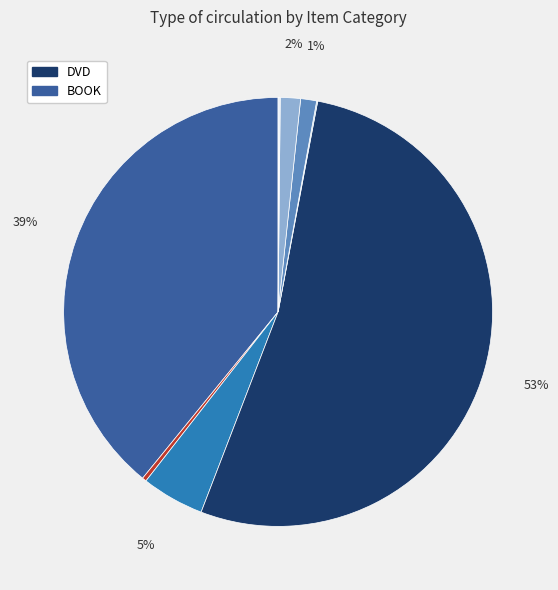

How many slices are in this pie chart?

9